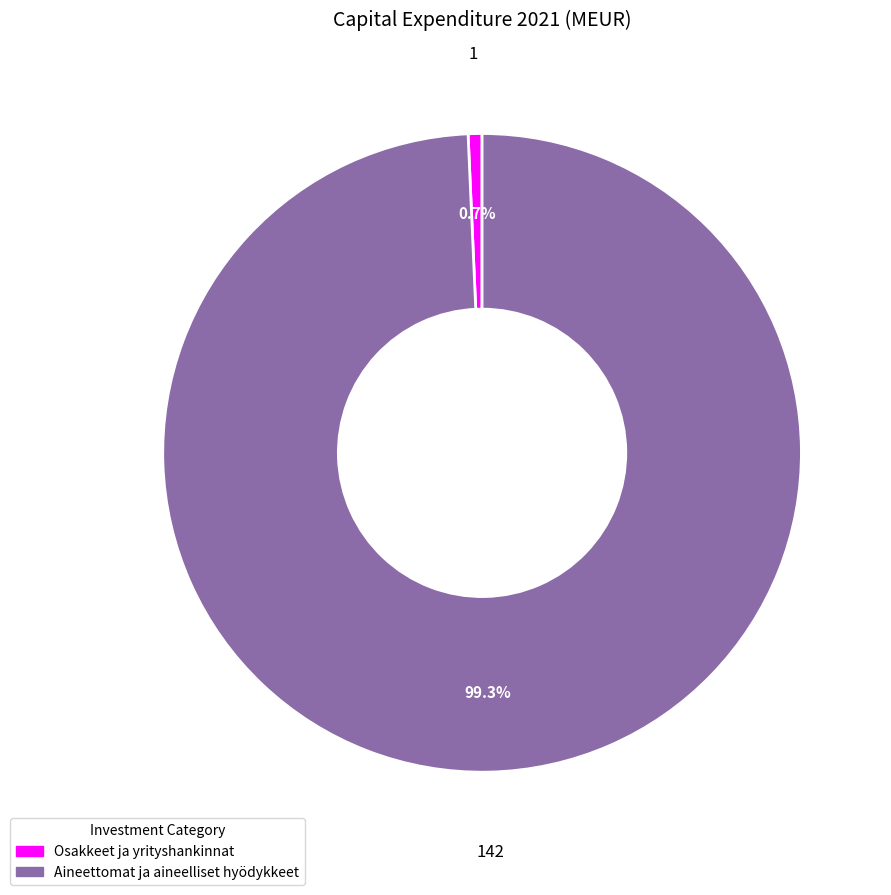

Is it true that Osakkeet ja yrityshankinnat is 11% of the pie?

False